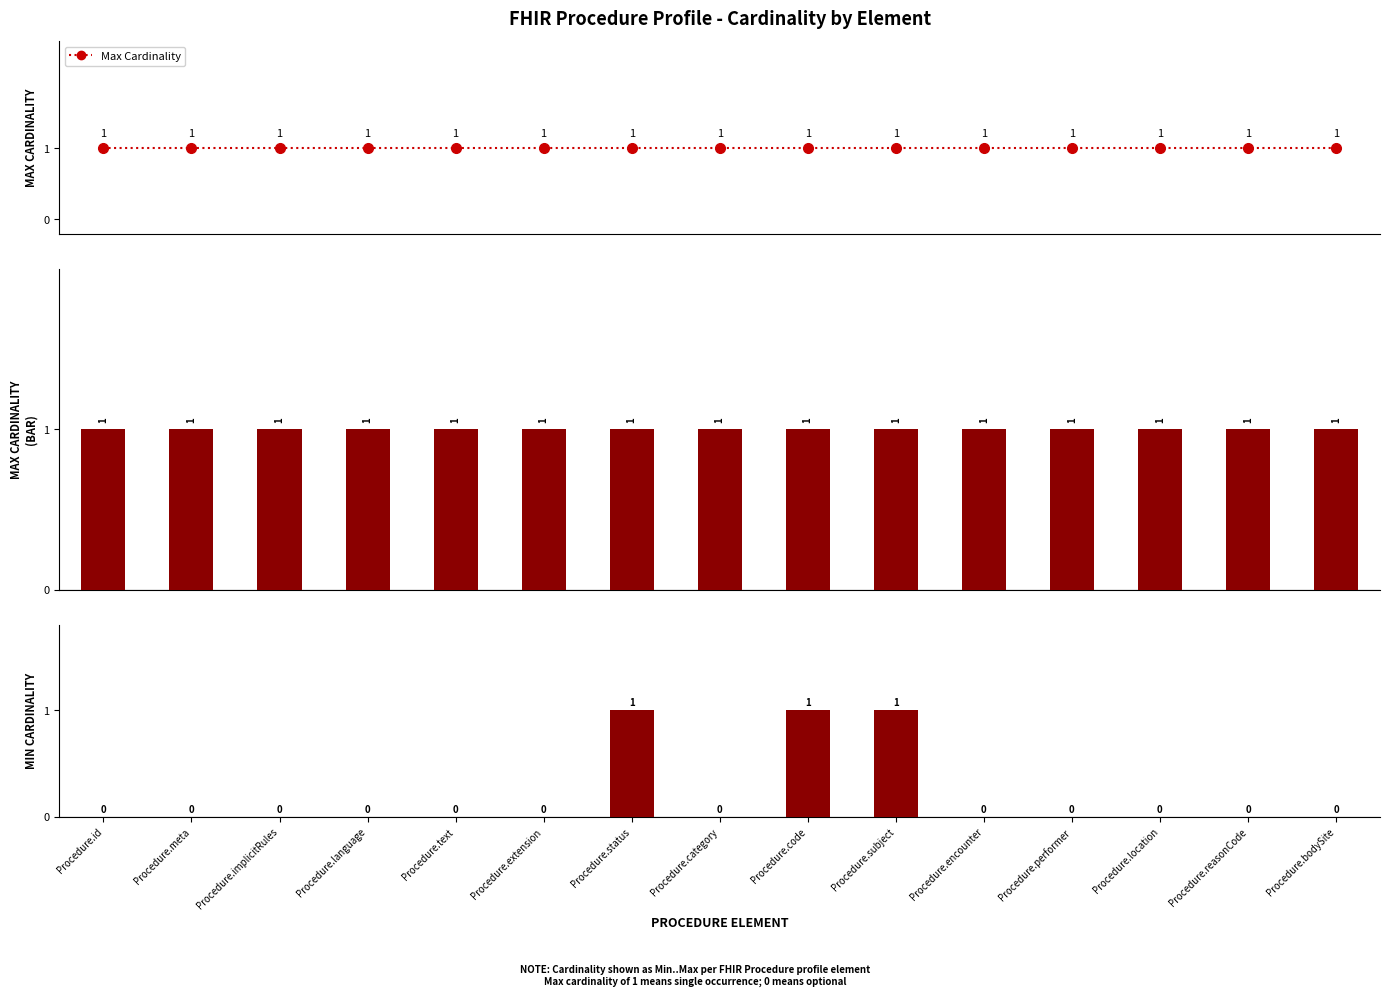

Which series changed the most between Procedure.location and Procedure.reasonCode?

Max Cardinality